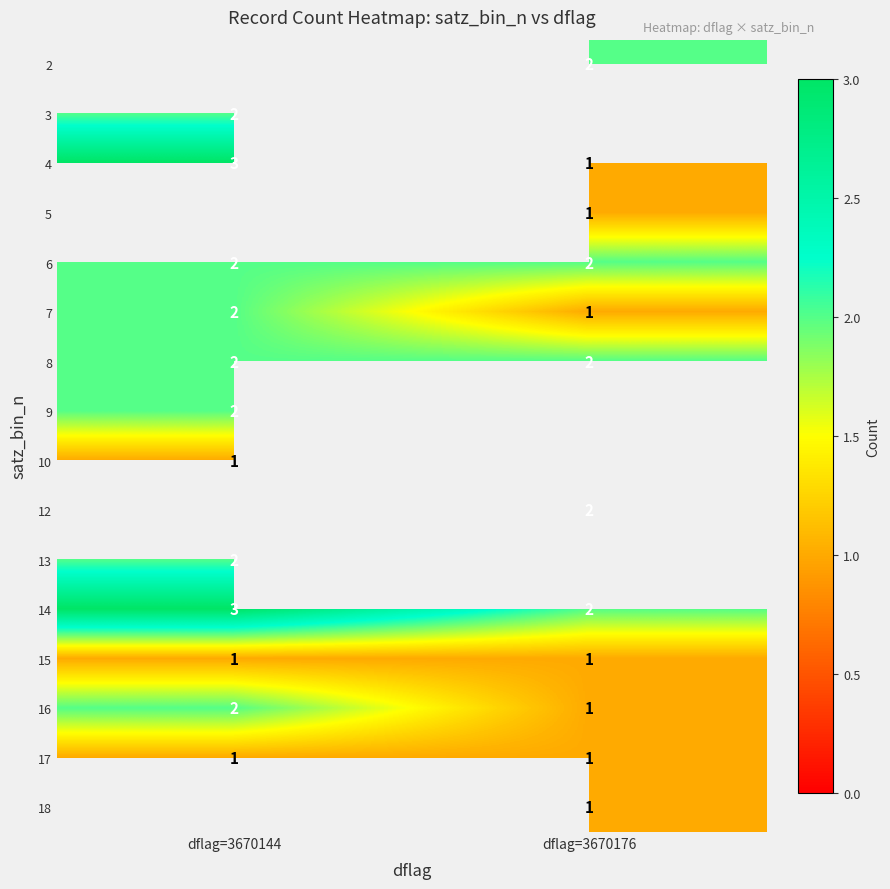

True or false: 14 has a value of 1.1 at dflag=3670144.

False